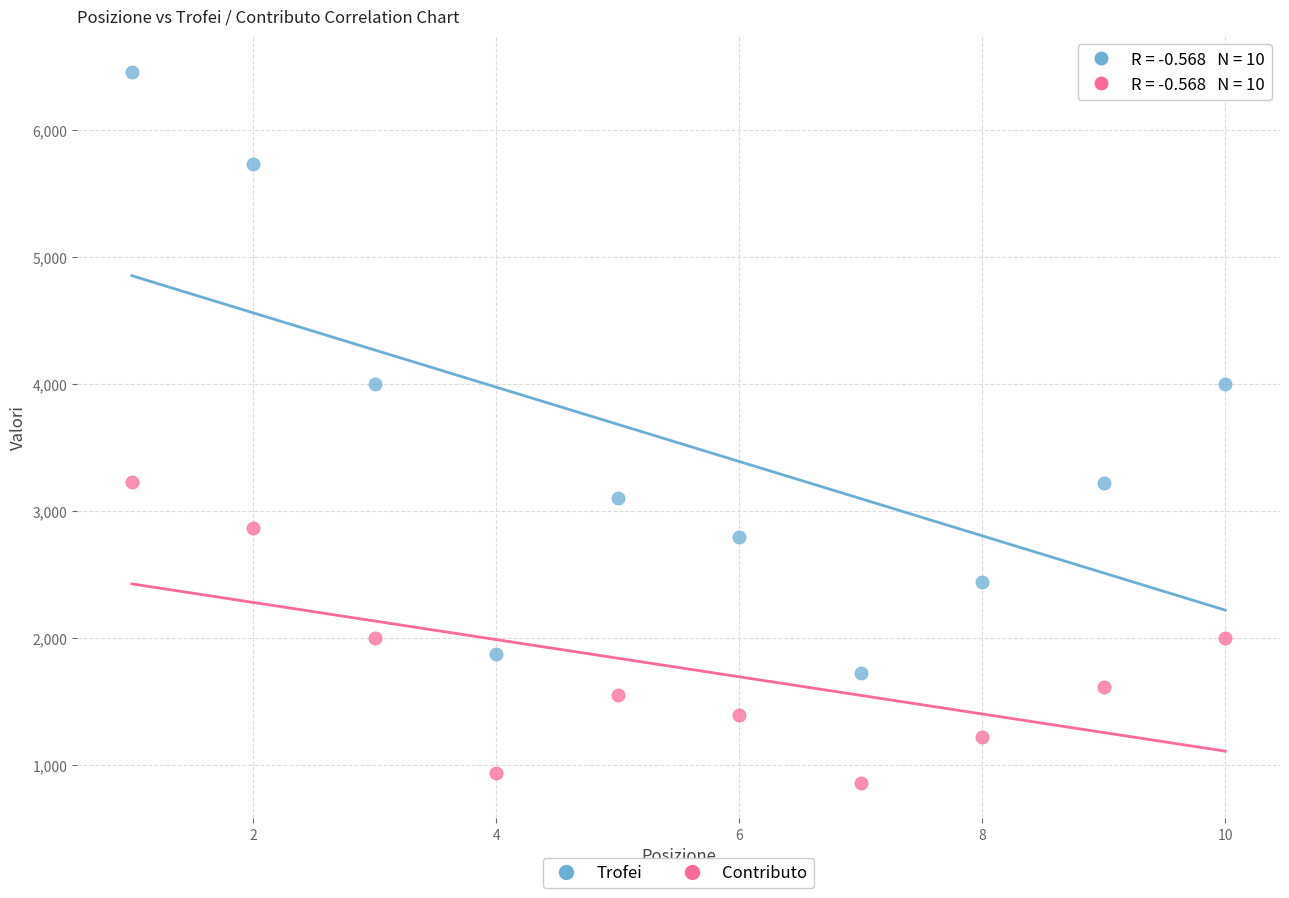

What is the X range (max minus min) for the scatter plot?

9